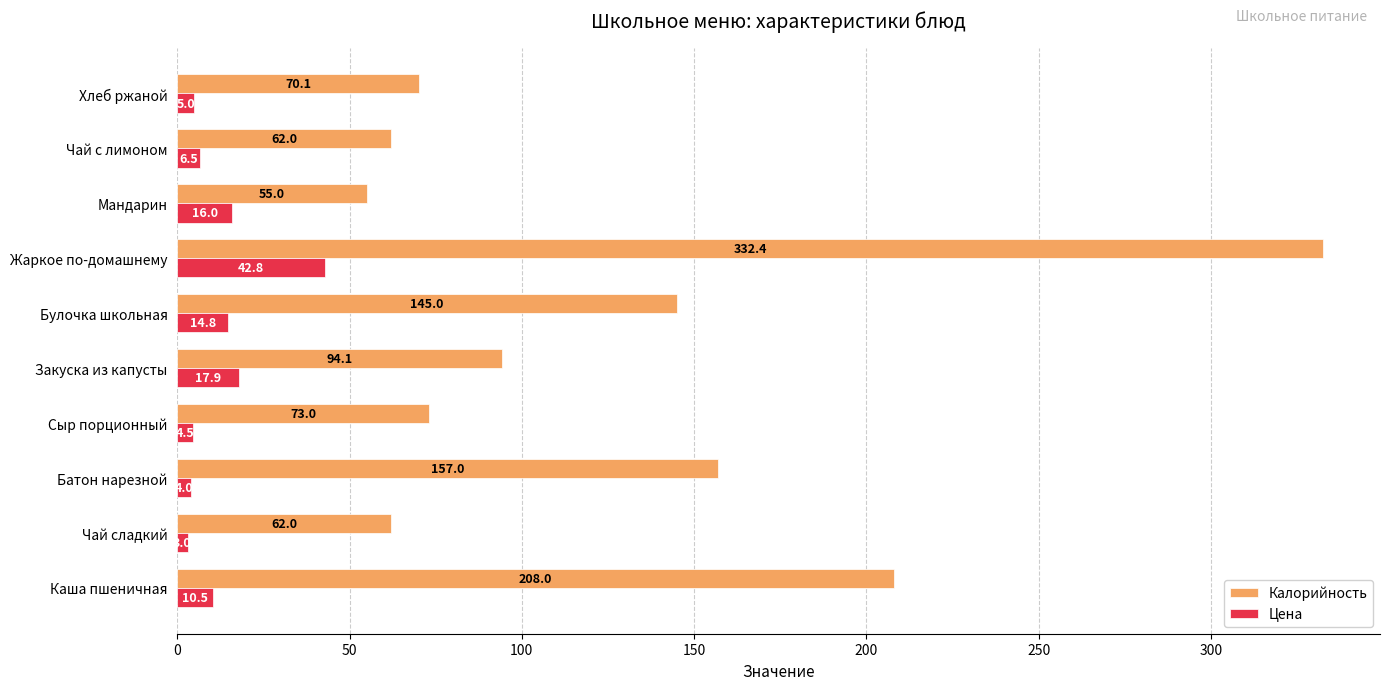

What is the sum of the Калорийность values at Чай сладкий and Булочка школьная?

207.0